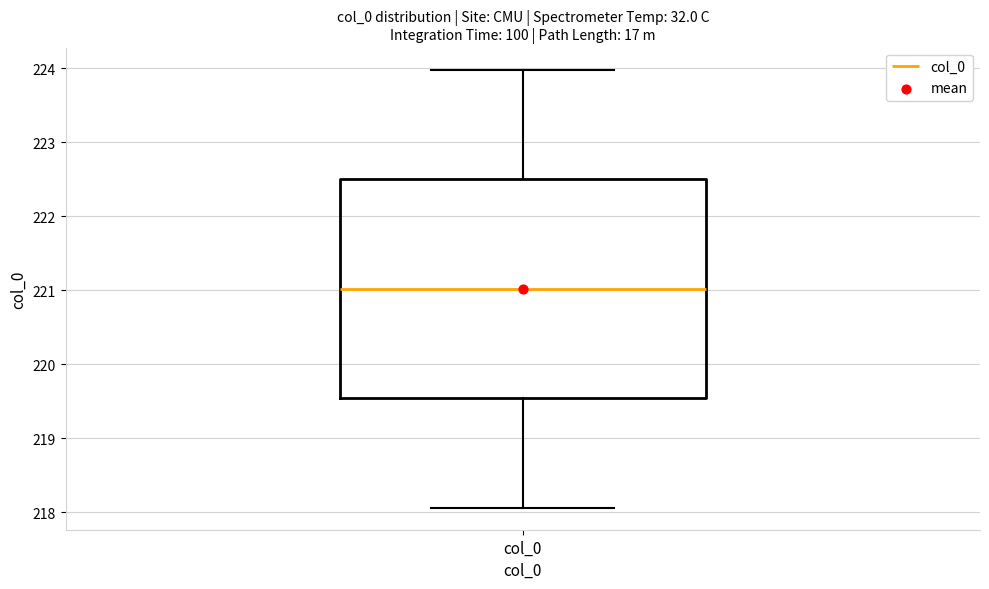

Where does the median line of the box for col_0 sit on the y-axis? The values are not printed on the chart, so give them approximately, as read against the axis.

221.0